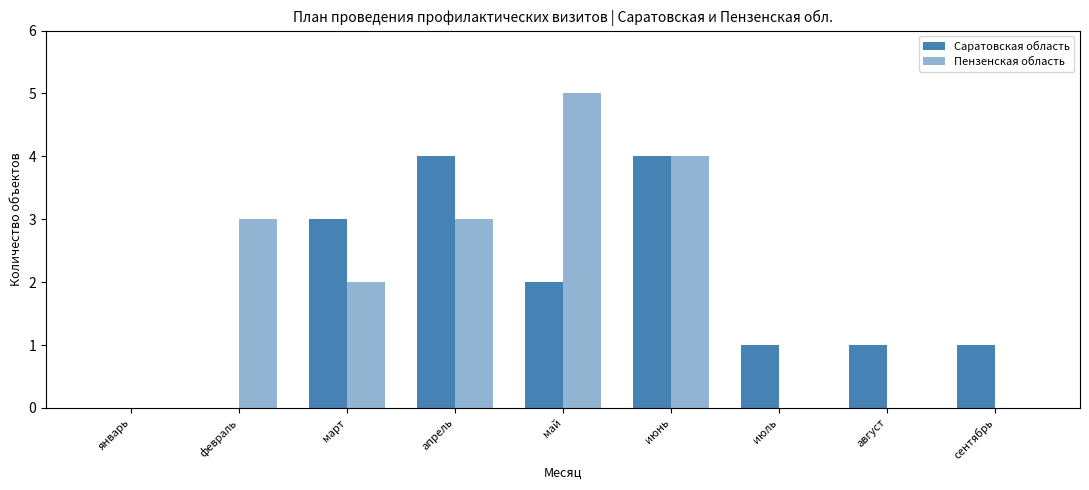

Rank the series by their maximum value, from highest to lowest.

Пензенская область, Саратовская область